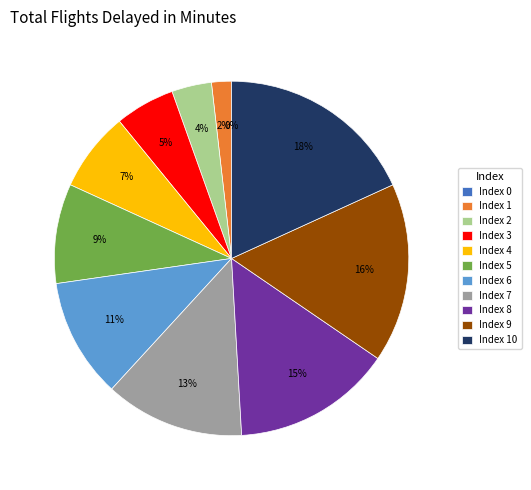

How many slices are in this pie chart?

11